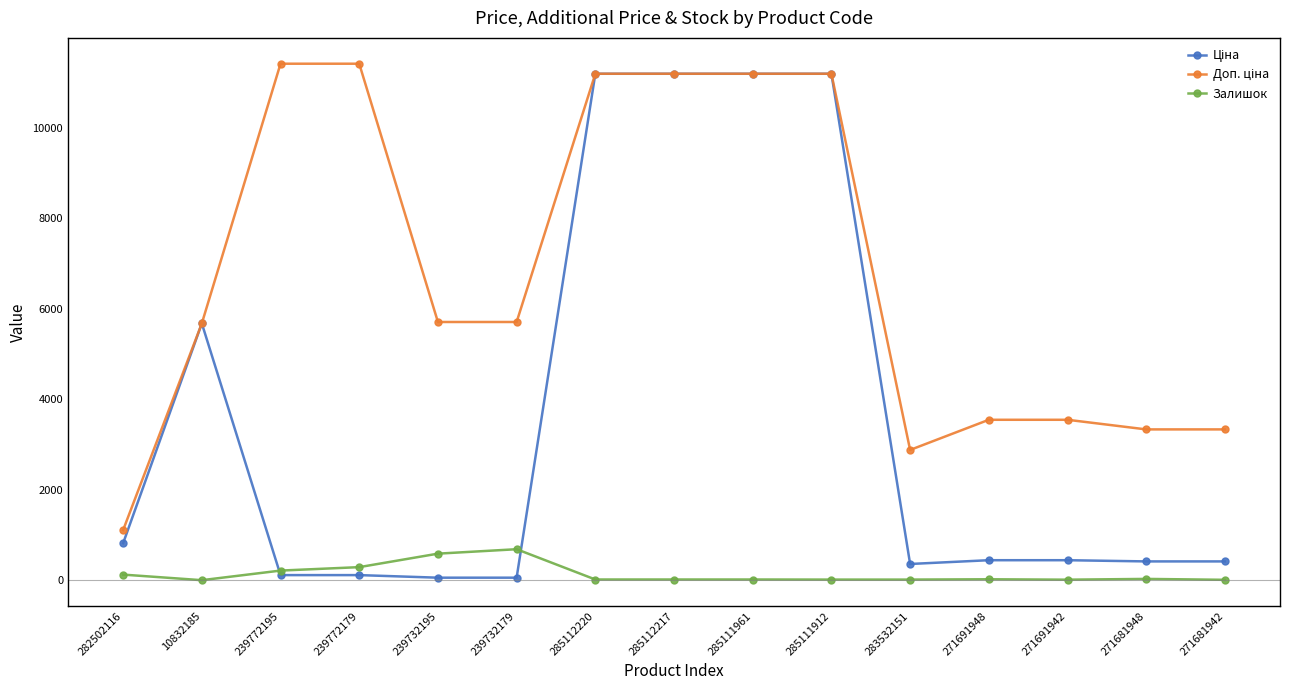

What is the maximum value shown in the chart?

11410.0